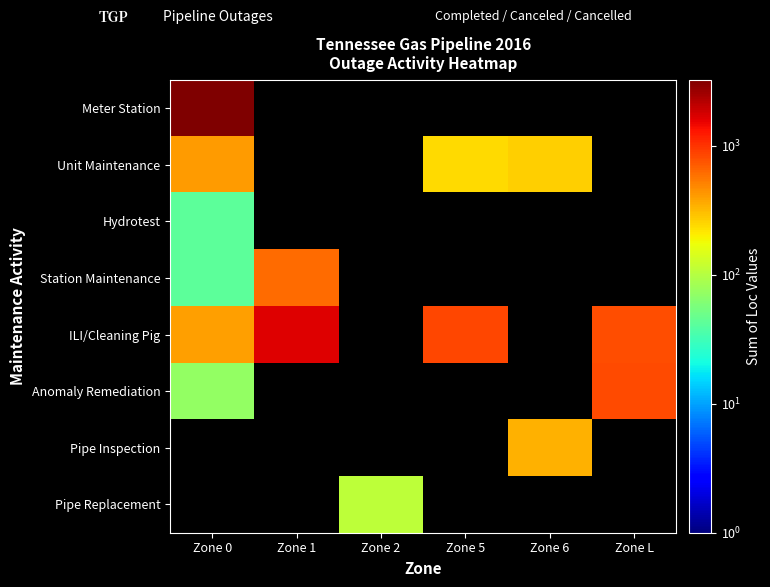

Reading right to left, extract all data points from this chart.

Meter Station: Zone L=0.0	Zone 6=0.0	Zone 5=0.0	Zone 2=0.0	Zone 1=0.0	Zone 0=3236.7
Unit Maintenance: Zone L=0.0	Zone 6=266.0	Zone 5=237.0	Zone 2=0.0	Zone 1=0.0	Zone 0=409.0
Hydrotest: Zone L=0.0	Zone 6=0.0	Zone 5=0.0	Zone 2=0.0	Zone 1=0.0	Zone 0=42.4
Station Maintenance: Zone L=0.0	Zone 6=0.0	Zone 5=0.0	Zone 2=0.0	Zone 1=613.0	Zone 0=42.0
ILI/Cleaning Pig: Zone L=795.4	Zone 6=0.0	Zone 5=834.1	Zone 2=0.0	Zone 1=1665.6	Zone 0=400.1
Anomaly Remediation: Zone L=822.1	Zone 6=0.0	Zone 5=0.0	Zone 2=0.0	Zone 1=0.0	Zone 0=72.6
Pipe Inspection: Zone L=0.0	Zone 6=343.1	Zone 5=0.0	Zone 2=0.0	Zone 1=0.0	Zone 0=0.0
Pipe Replacement: Zone L=0.0	Zone 6=0.0	Zone 5=0.0	Zone 2=109.2	Zone 1=0.0	Zone 0=0.0